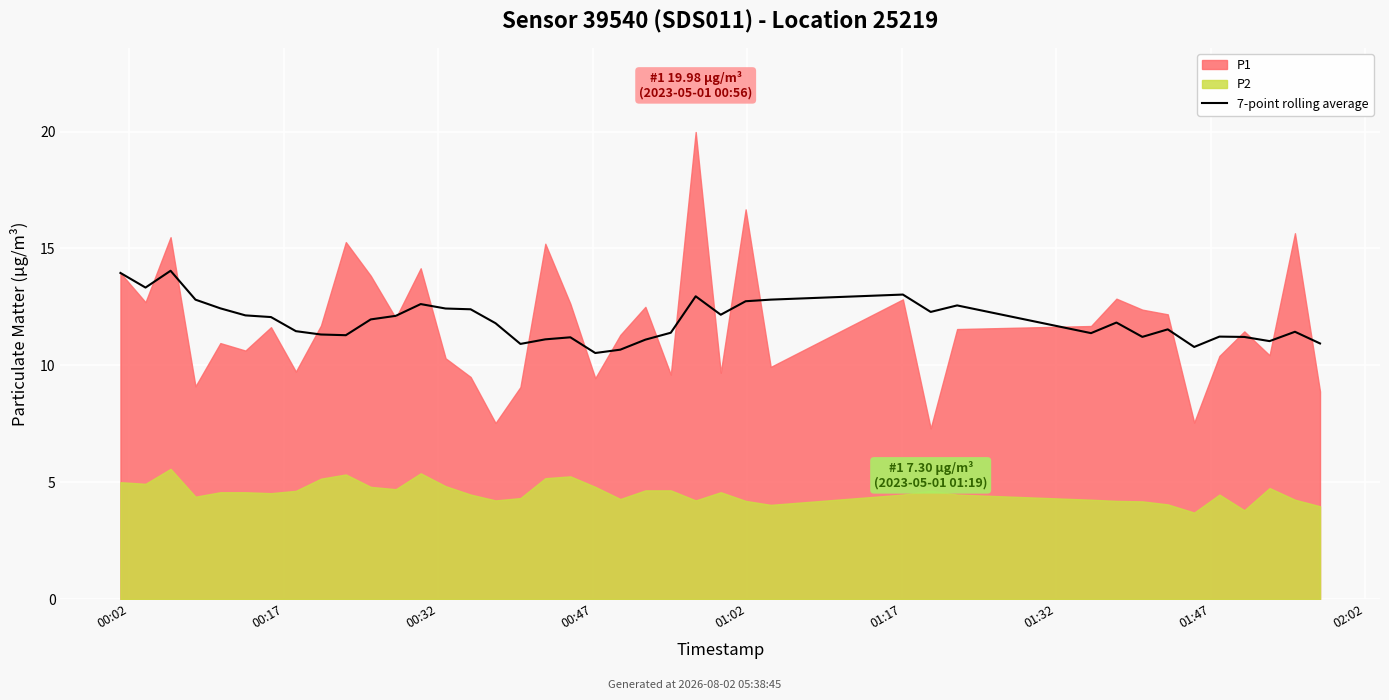

How many interior local valleys (lower than both neighbors) does the data have?

10